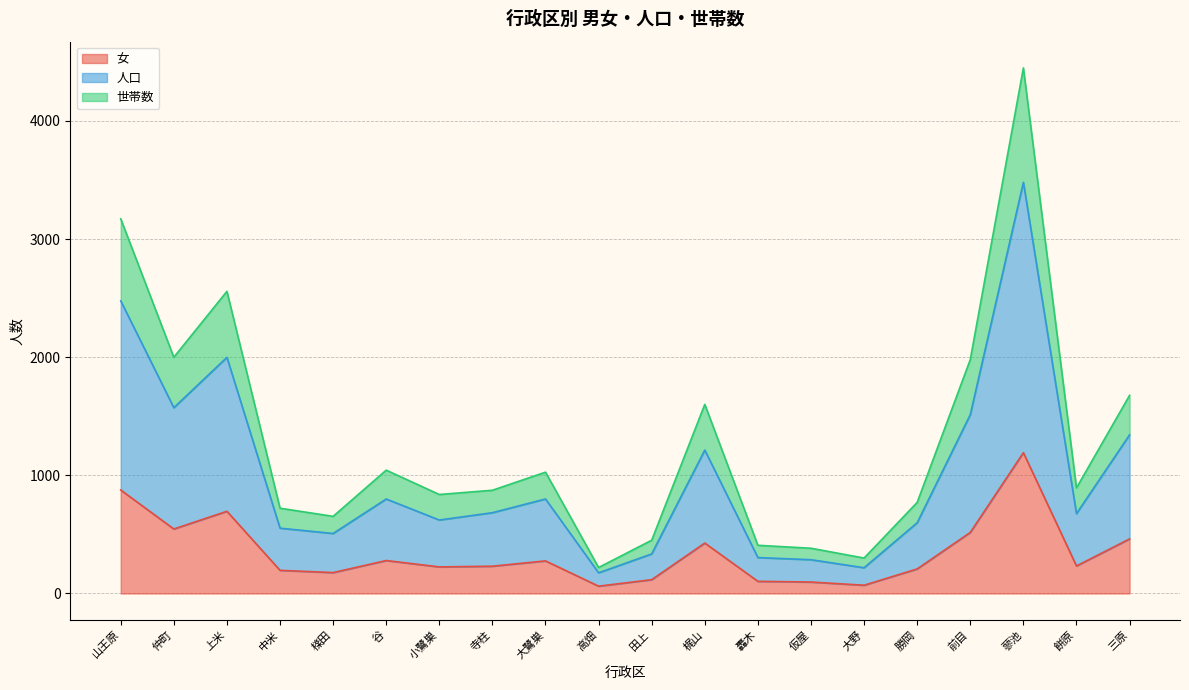

What is the label of the 2nd point from the left?

仲町